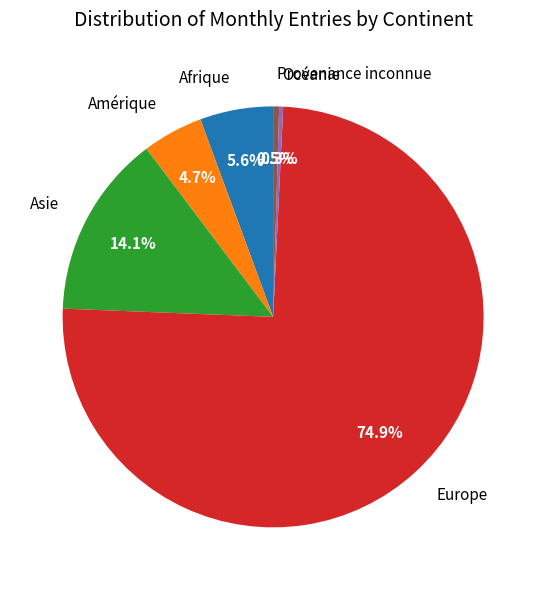

Which has a higher value, Afrique or Océanie?

Afrique